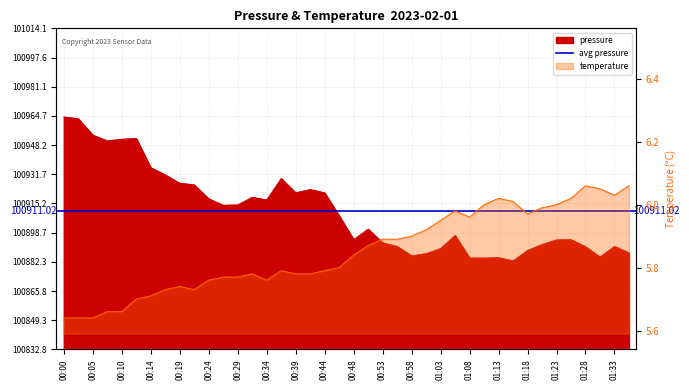

Which has a higher value, 00:29 or 00:41?

00:41